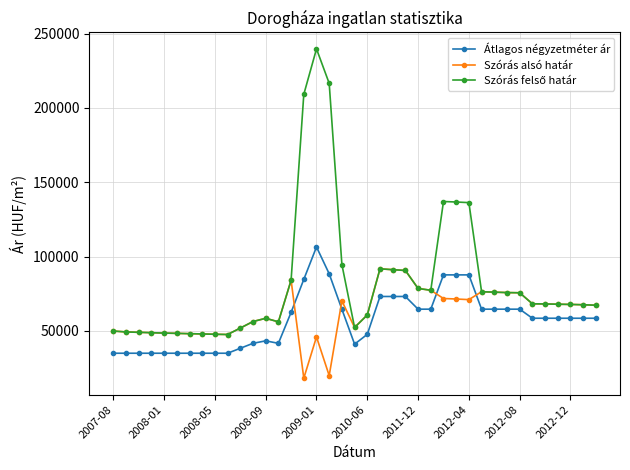

True or false: Szórás alsó határ has more than 2 points higher than both neighbors.

True